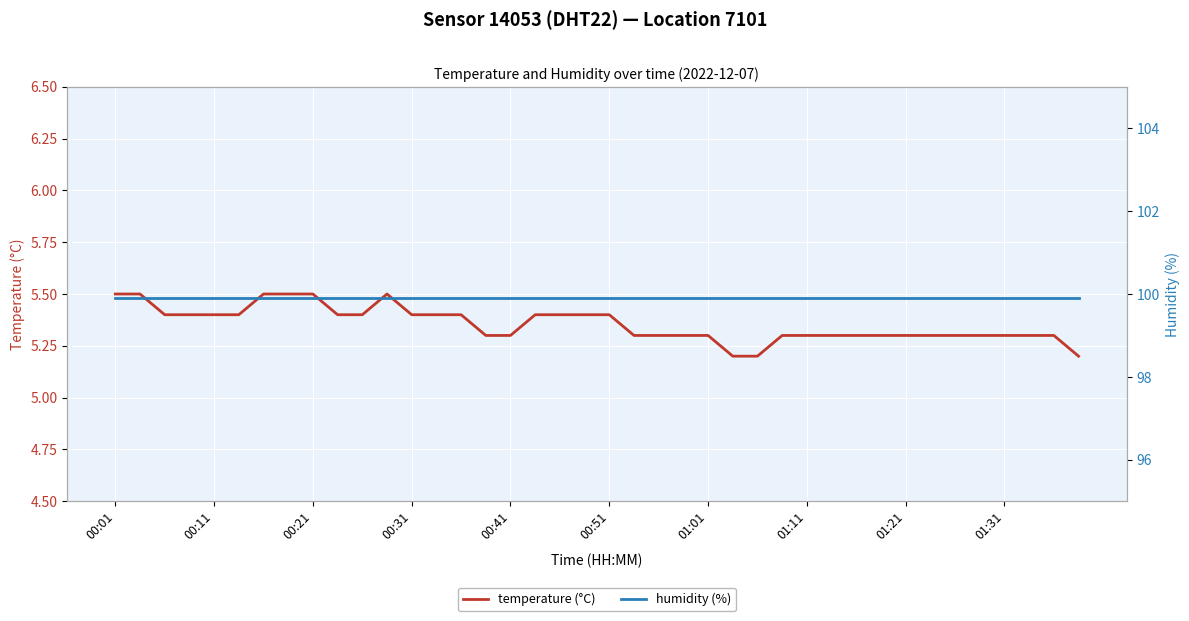

How many lines are shown in the chart?

2